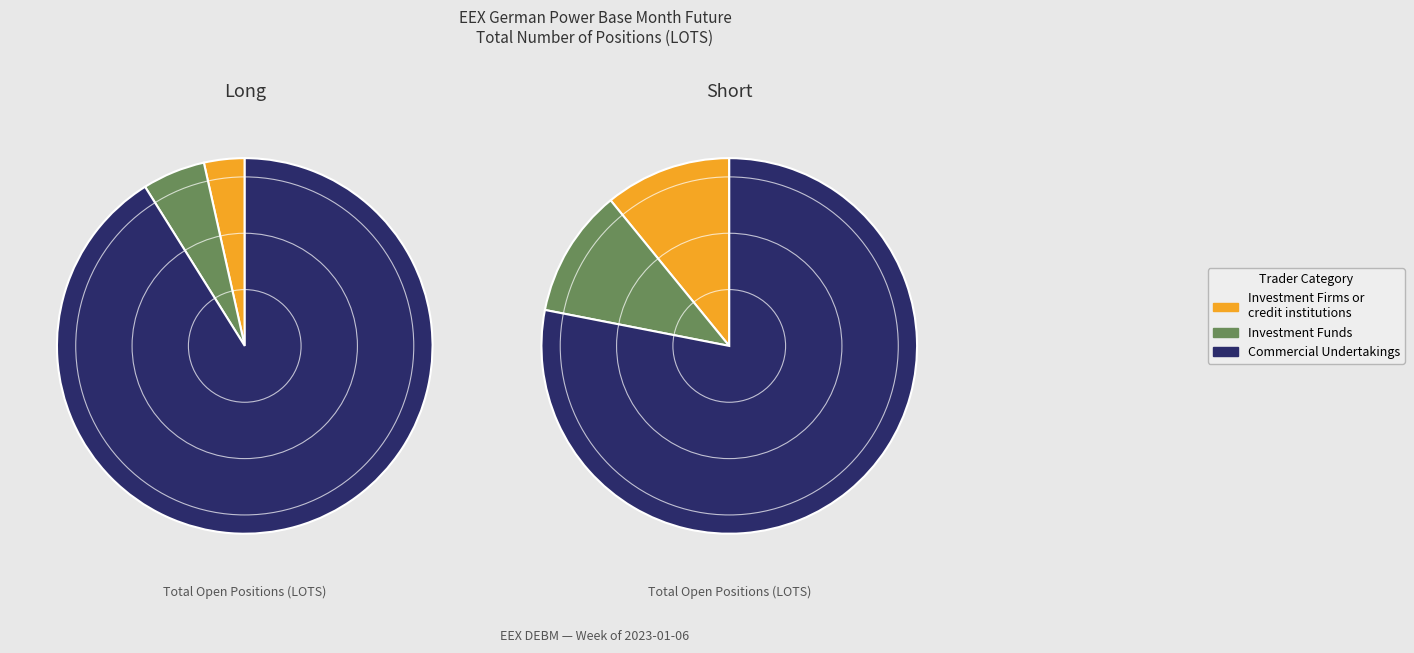

To the nearest percent, what portion does Long represent?

54%